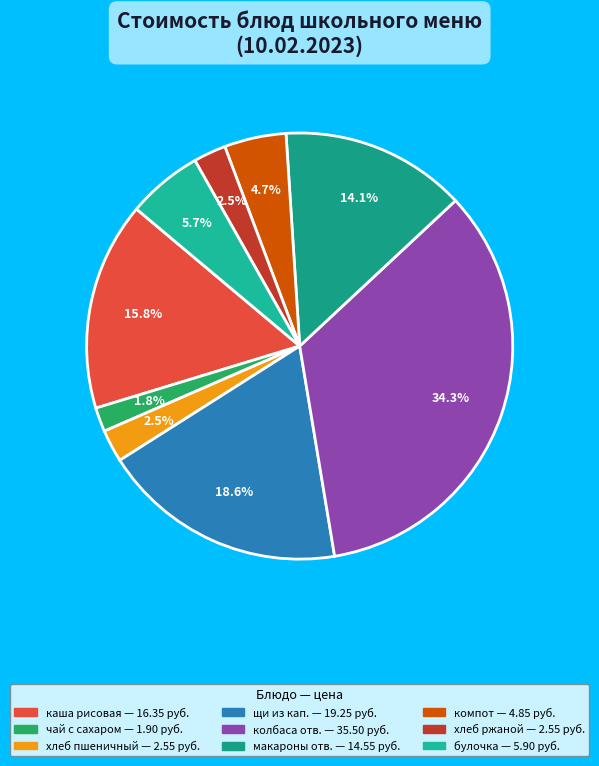

Count the number of slices in the pie.

9